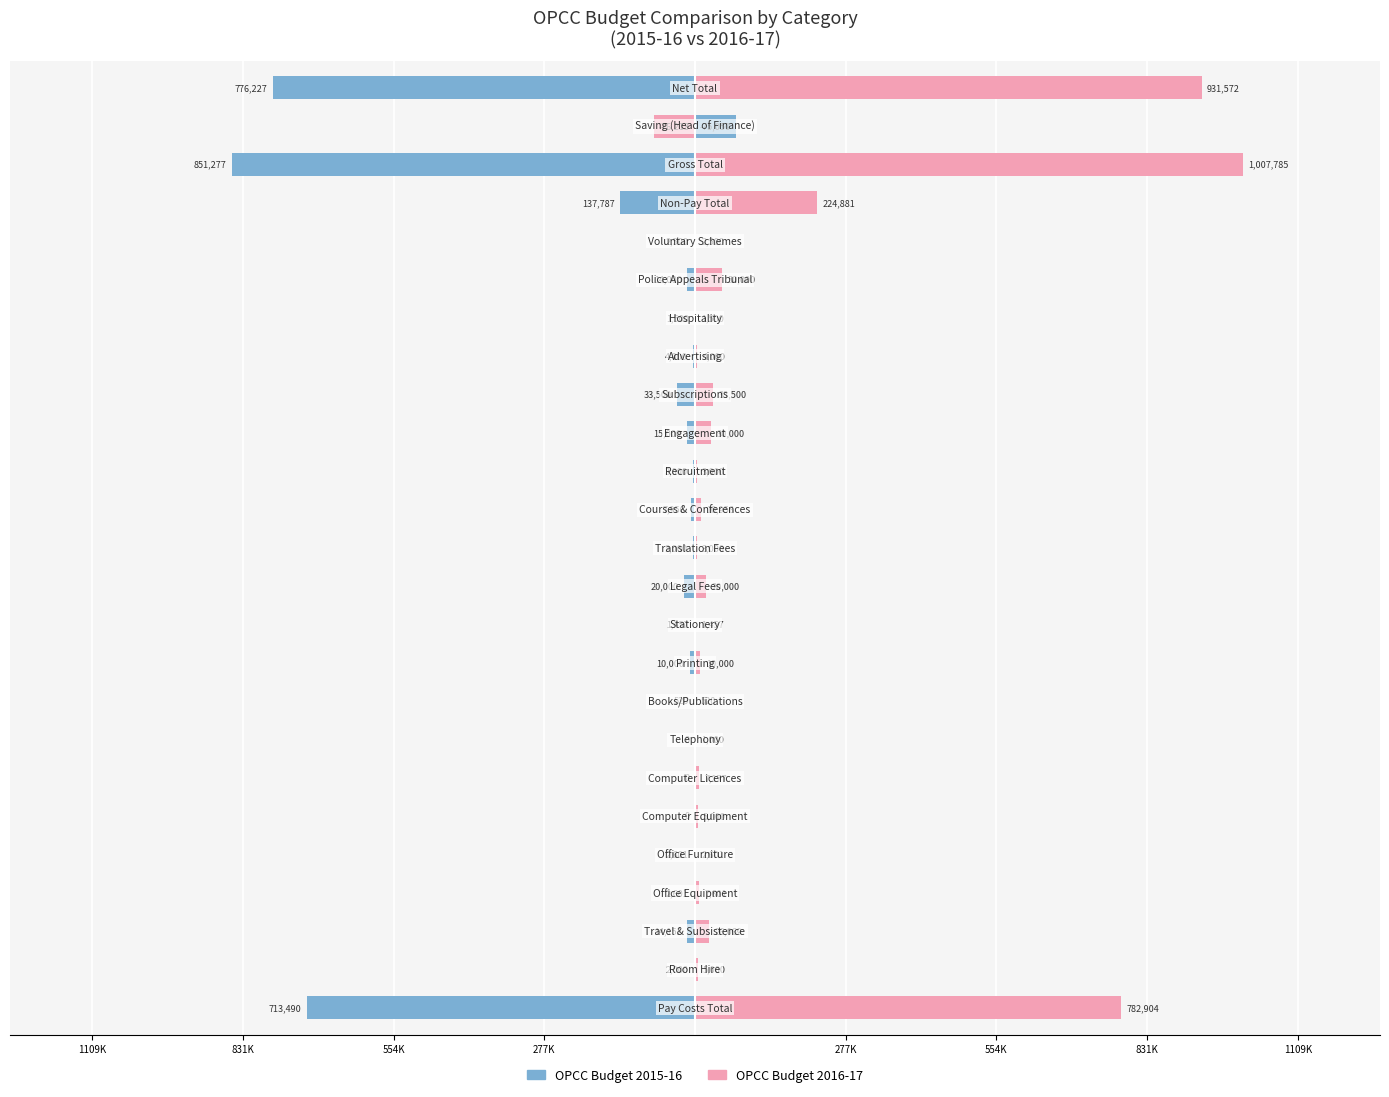

Is it true that OPCC Budget 2015-16 equals -10379 at 13?

False